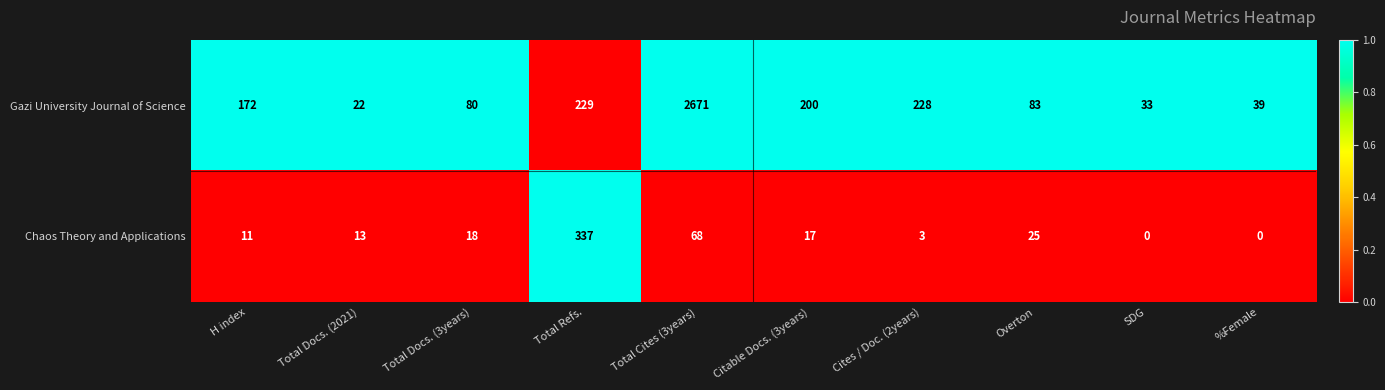

What is the difference between the highest and lowest values at Overton?

58